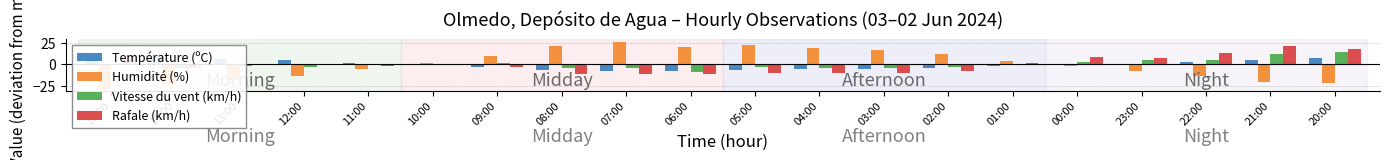

Is it true that Humidité (%) equals -36.8 at 14:00?

False